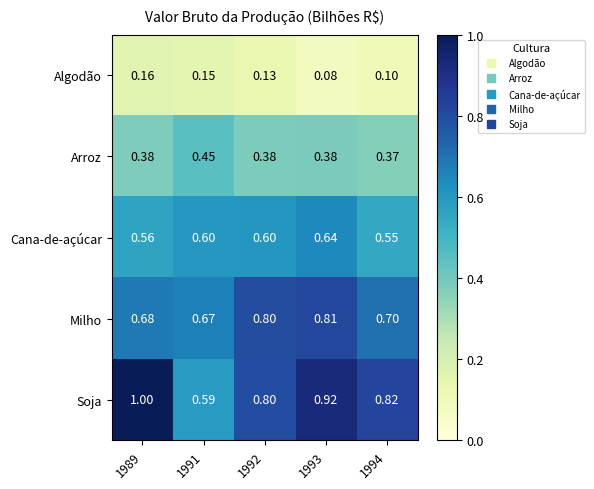

Rank the series by their maximum value, from highest to lowest.

Soja, Milho, Cana-de-açúcar, Arroz, Algodão